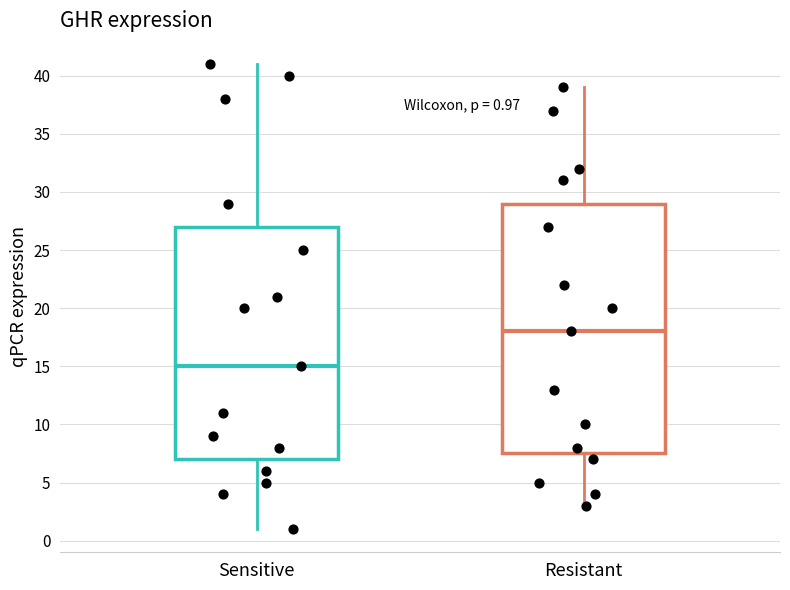

Which box is the tallest, from its lower edge to its upper edge?

Resistant